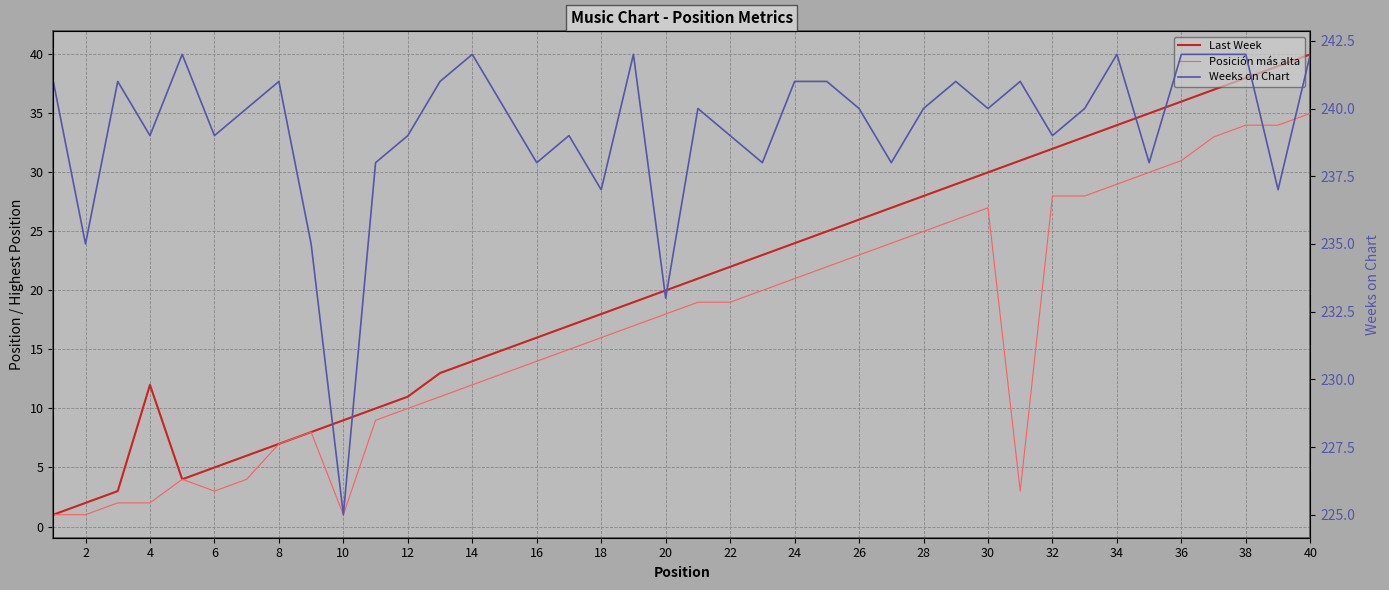

True or false: Last Week has more than 2 interior local peaks.

False